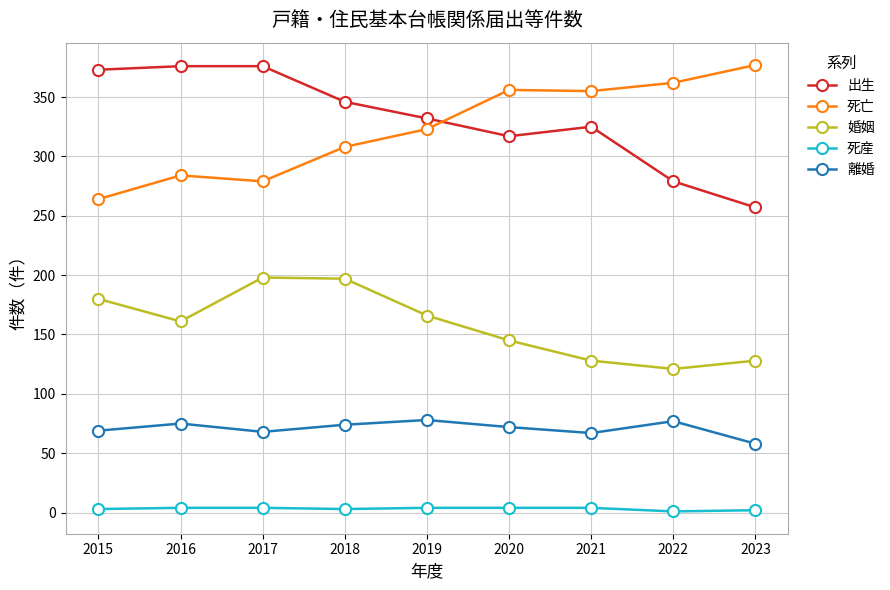

True or false: 離婚 has a value of 52 at 2016.

False